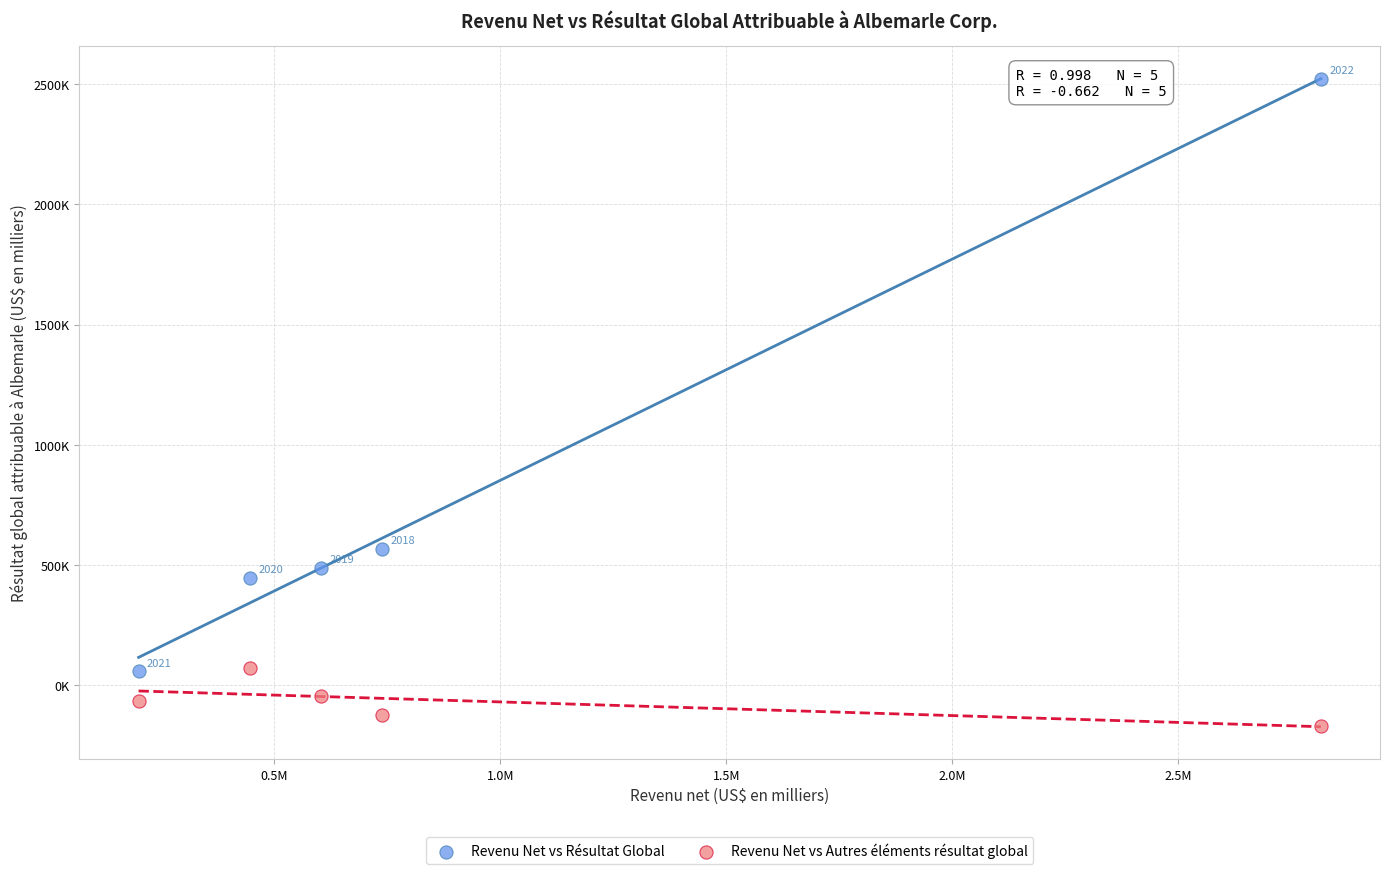

Which series has the largest Y range (max minus min)?

Revenu Net vs Résultat Global